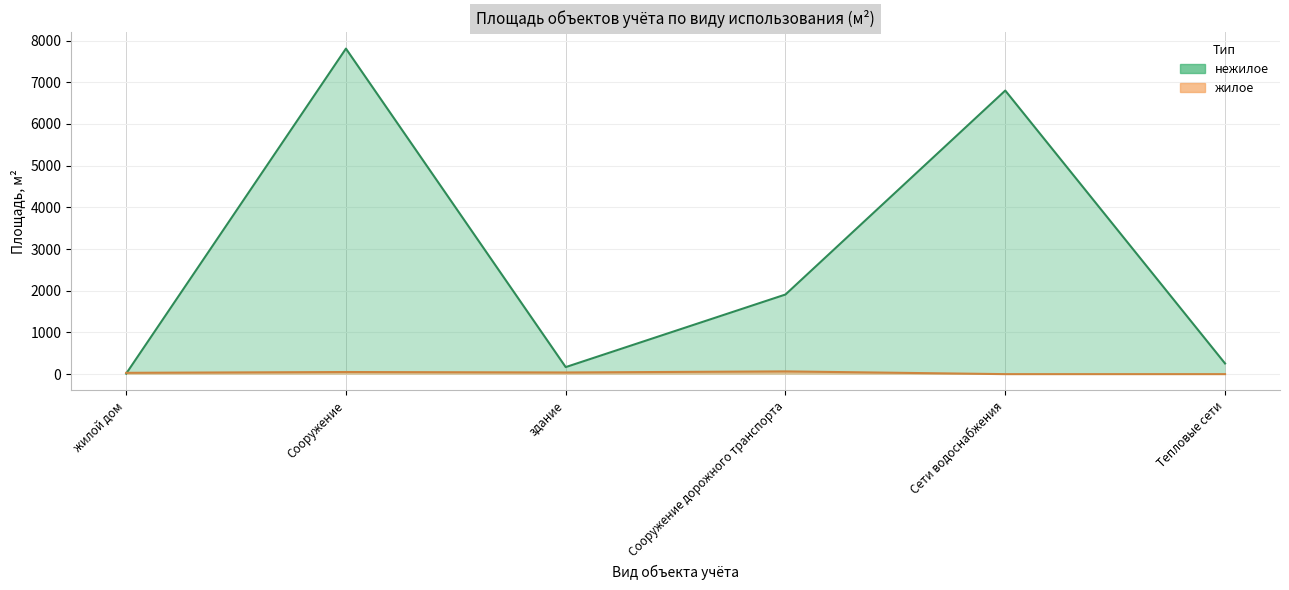

What is the total value across all series at Тепловые сети?

256.1